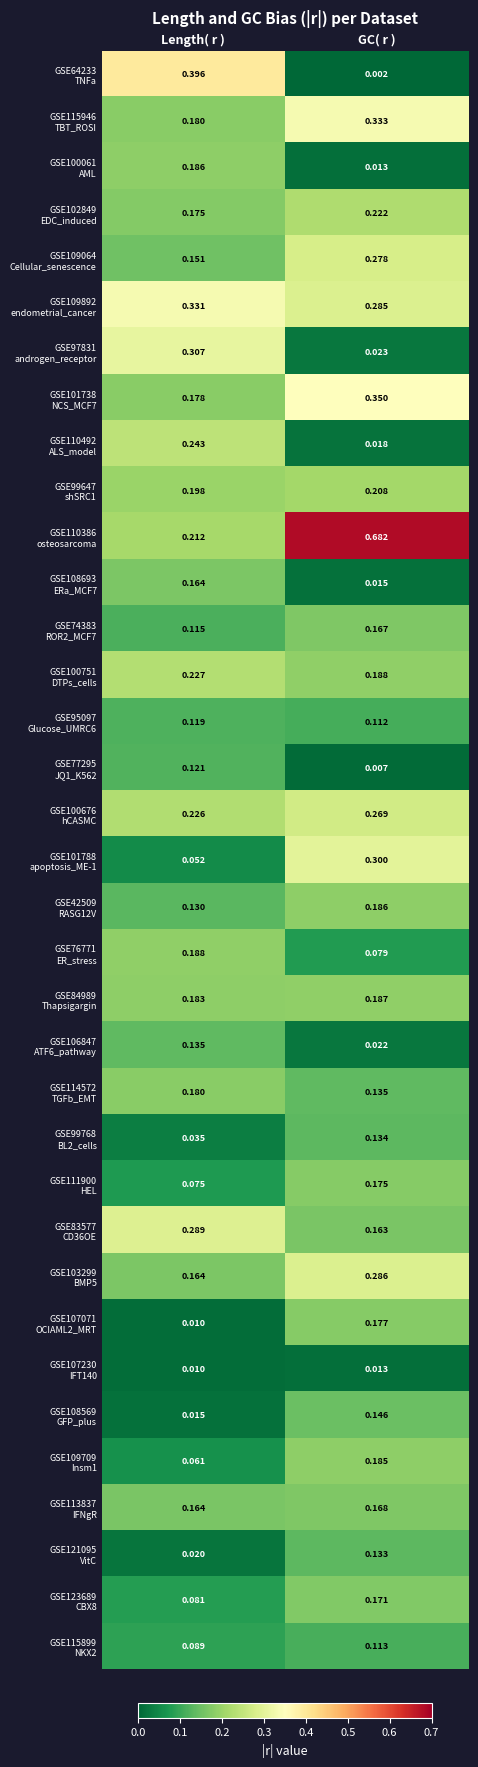

At which category is the sum across all series the highest?

GC( r )